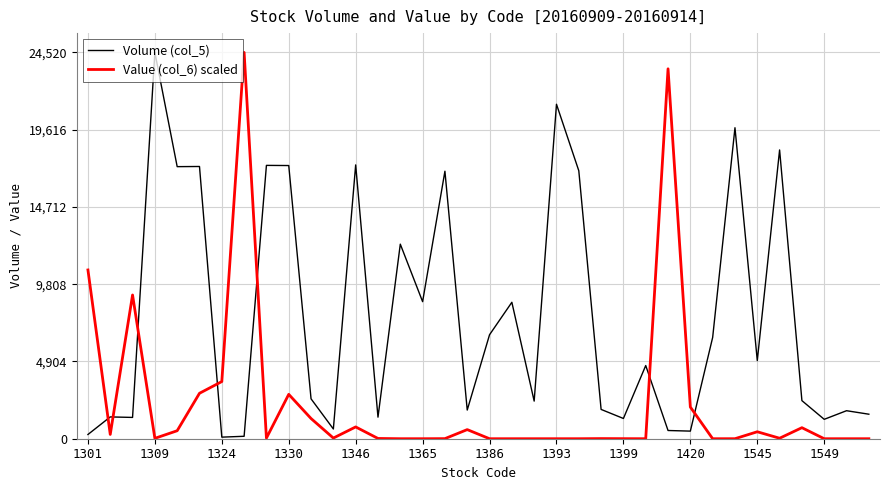

Is this an area chart (filled region under the line)?

No